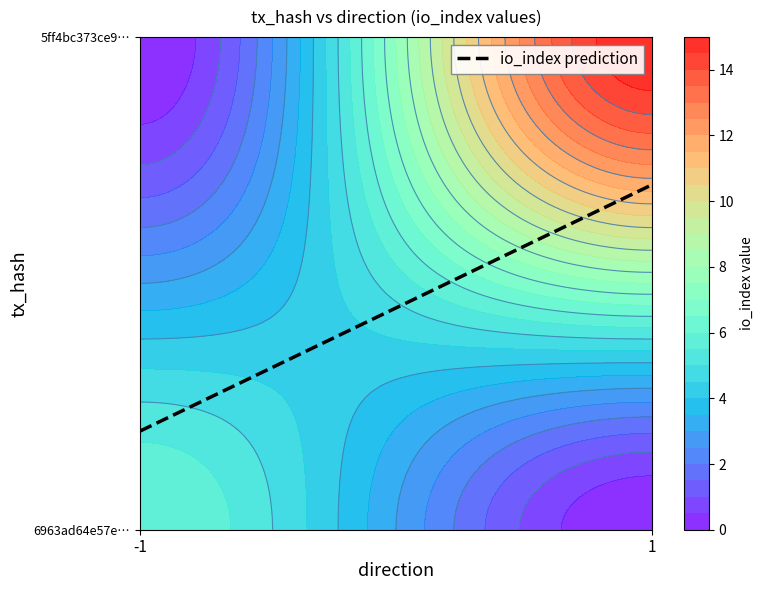

What is the total value across all series at io_index?

21